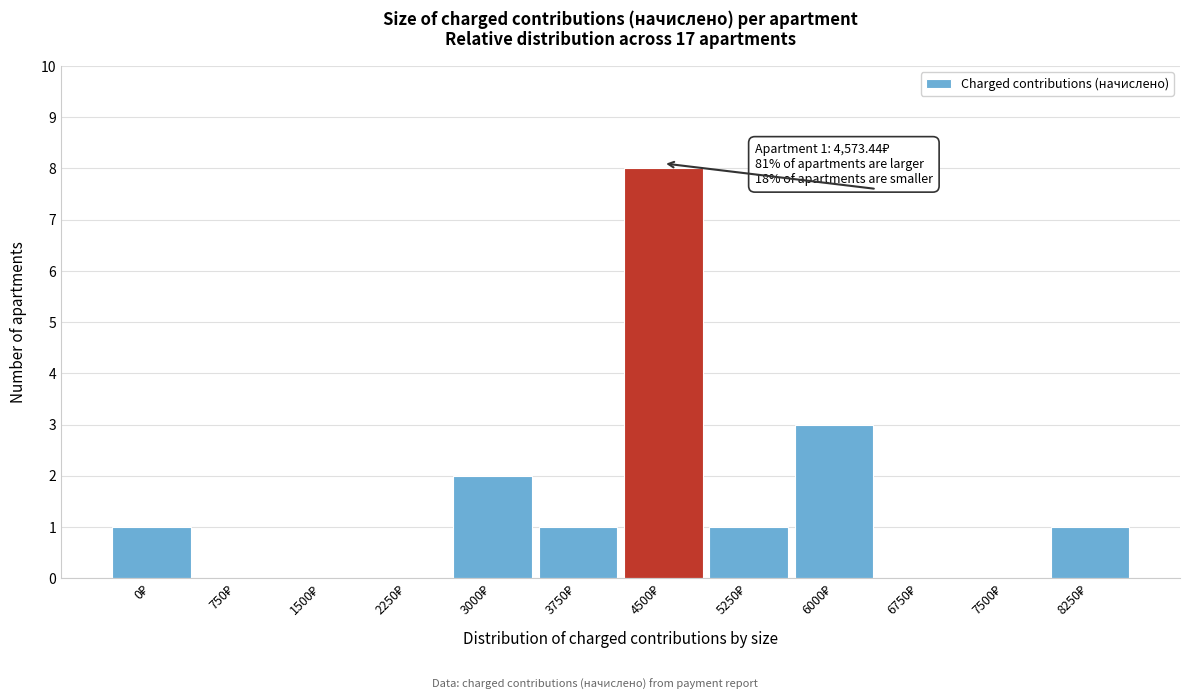

What is the sum of all values?

17